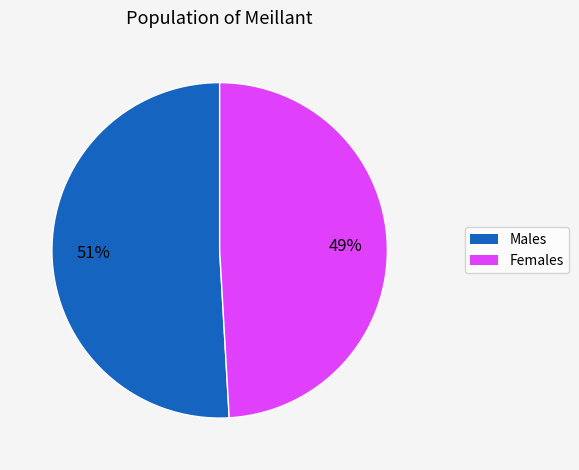

To the nearest percent, what portion does Females represent?

49%